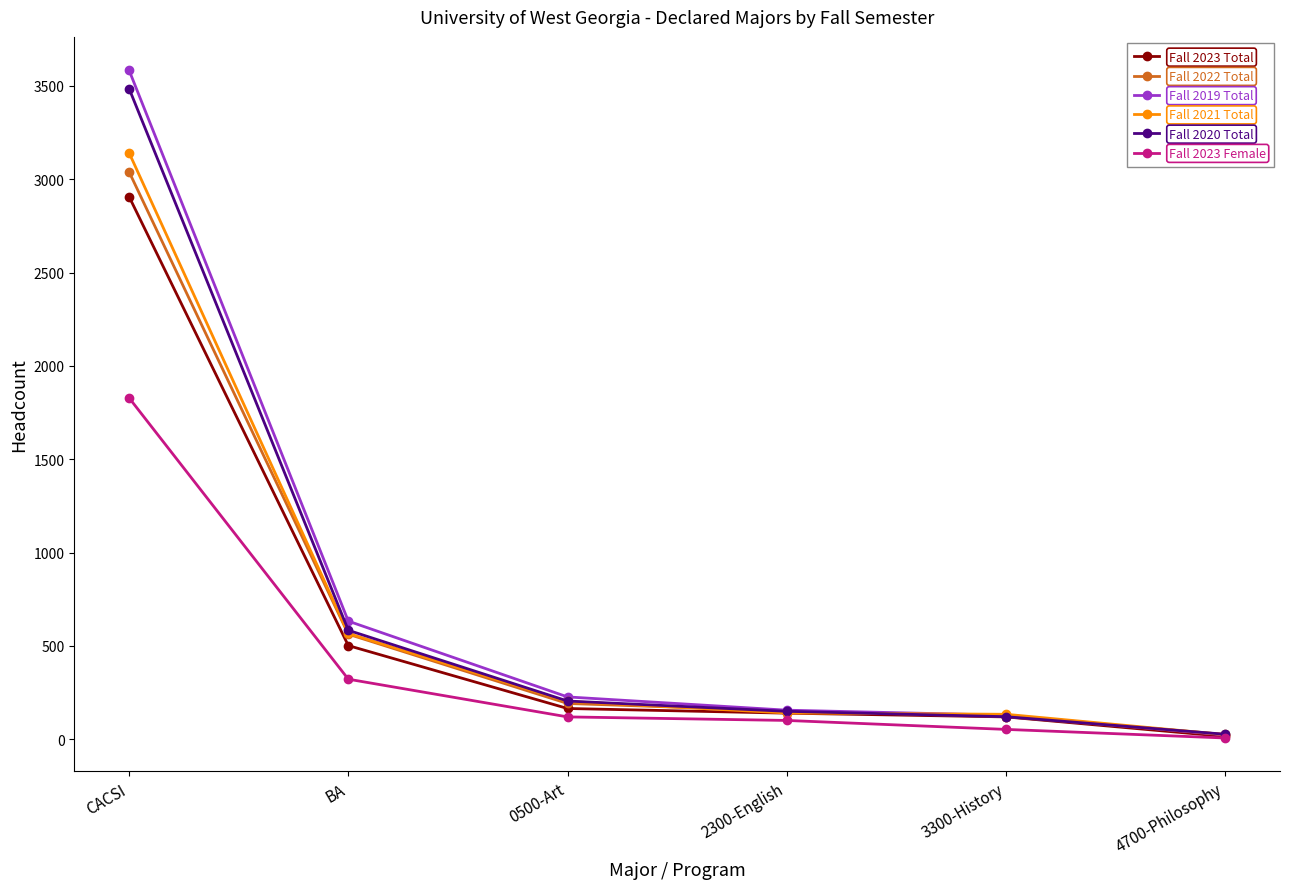

Which category has the highest value in the Fall 2020 Total series?

CACSI